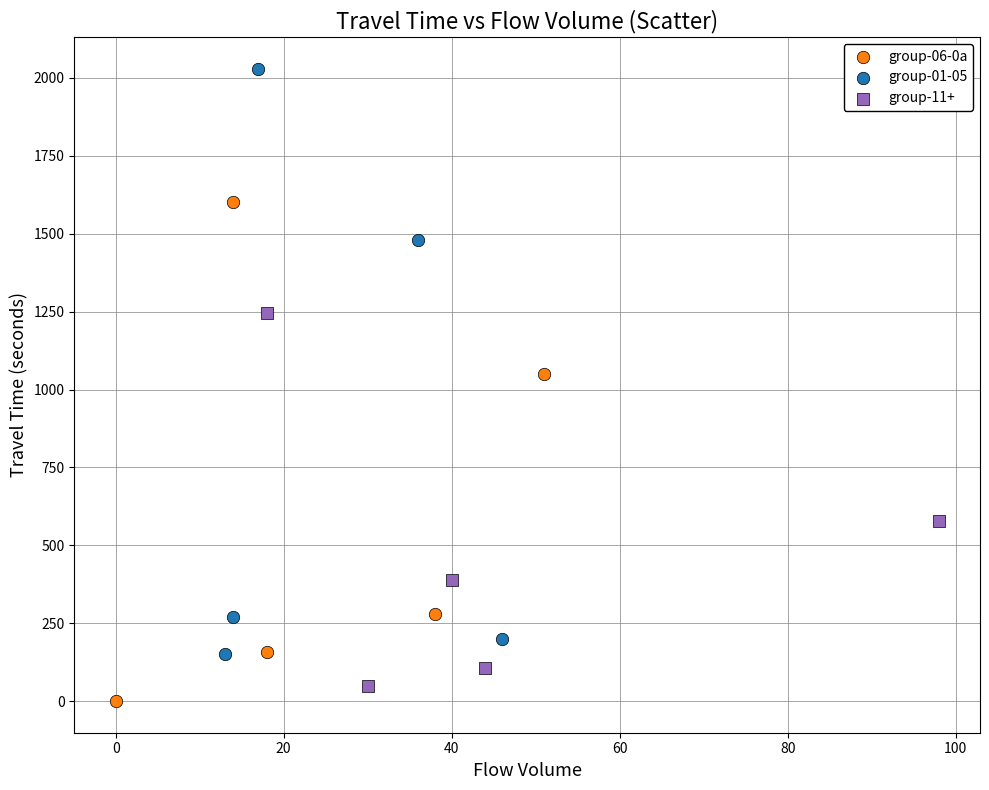

Which series has the largest Y range (max minus min)?

group-01-05